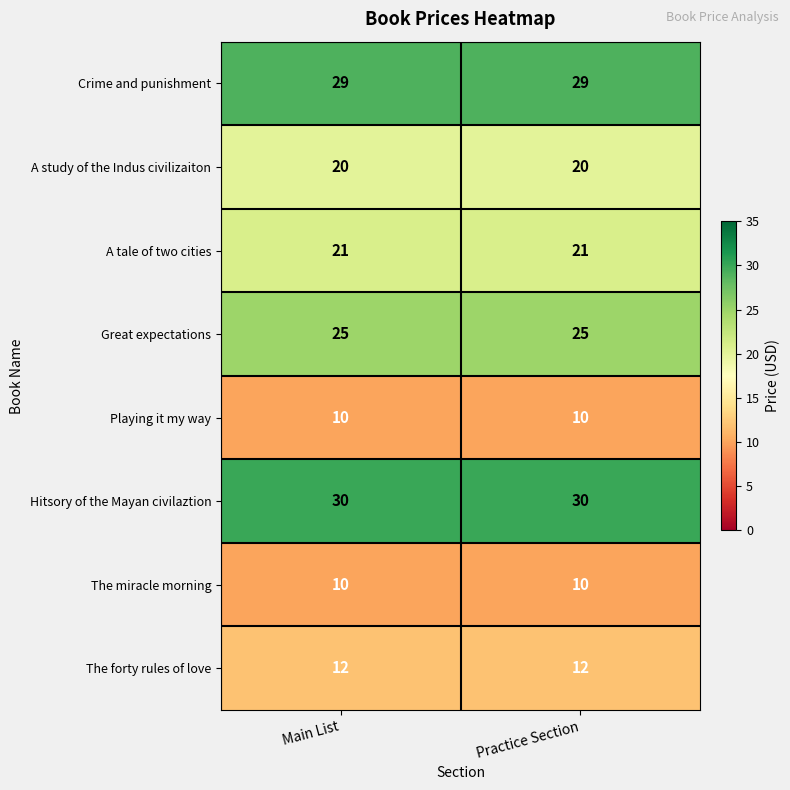

What is the sum of the A study of the Indus civilizaiton values at Practice Section and Main List?

40